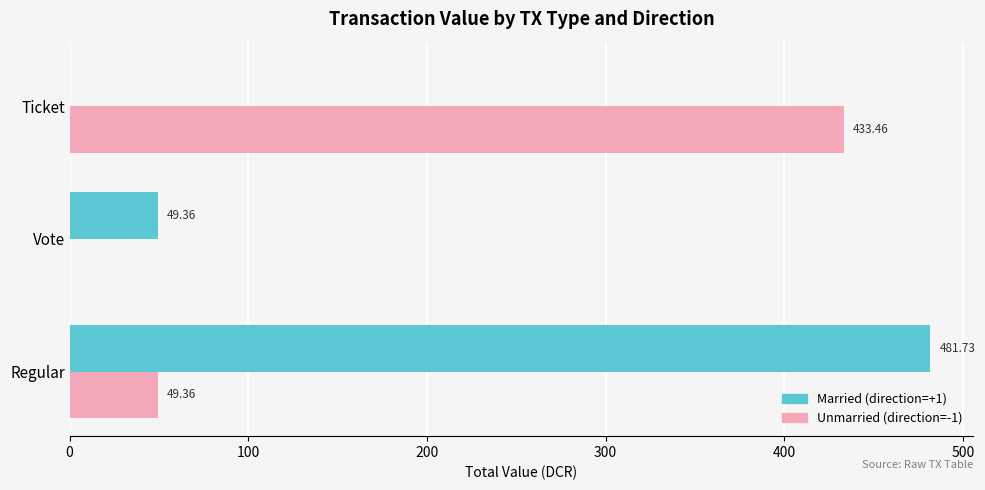

Which category has the highest value in the Unmarried (direction=-1) series?

Ticket